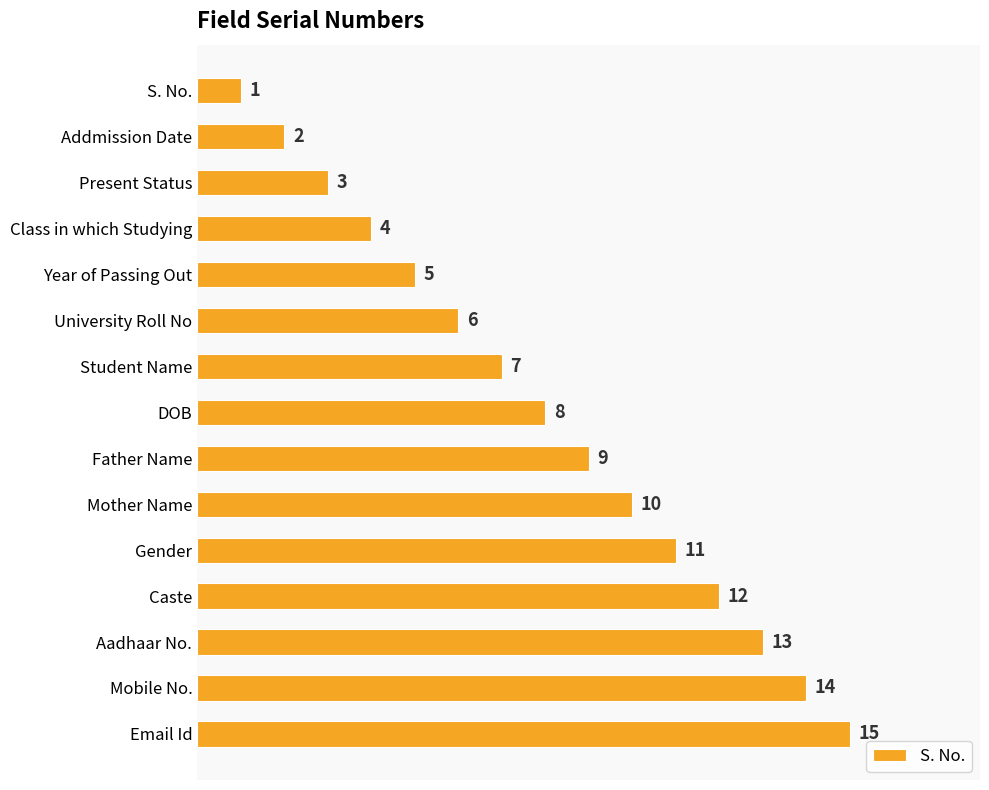

What is the value of the 12th bar from the top?

12